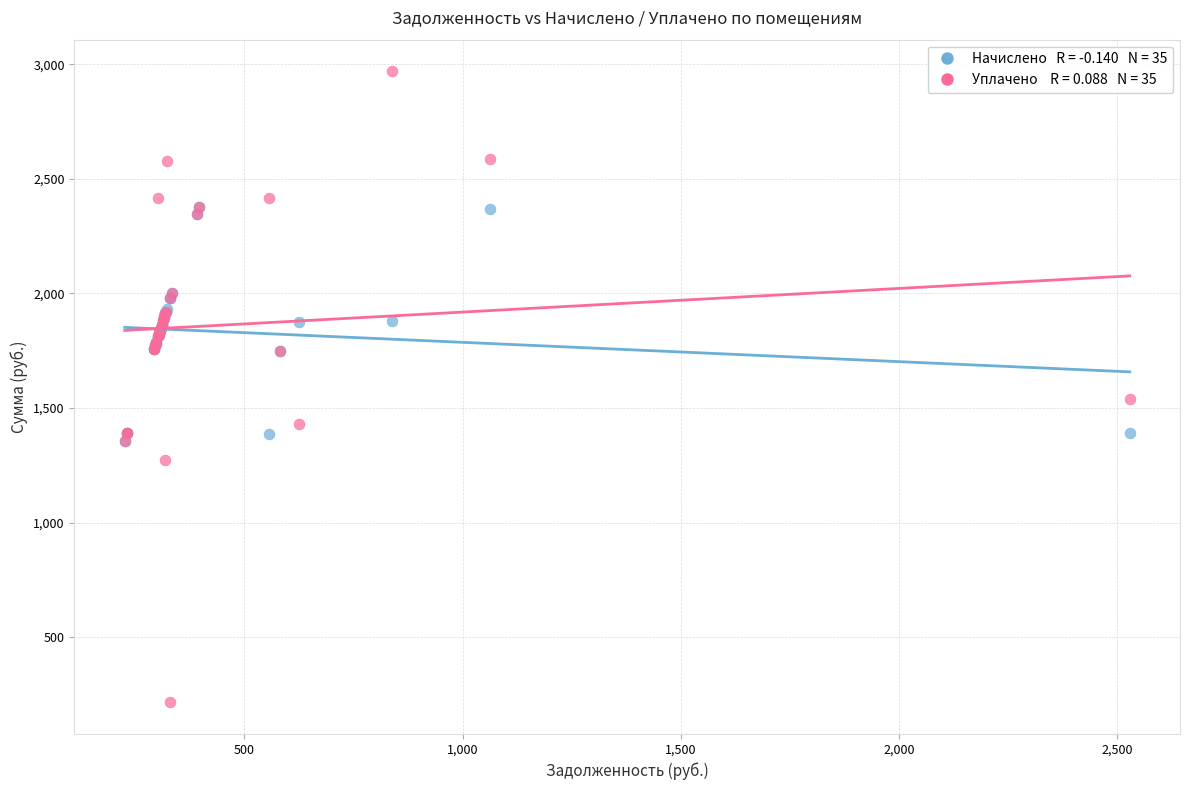

Across all series, what Y value is closest to 1592?

1537.5